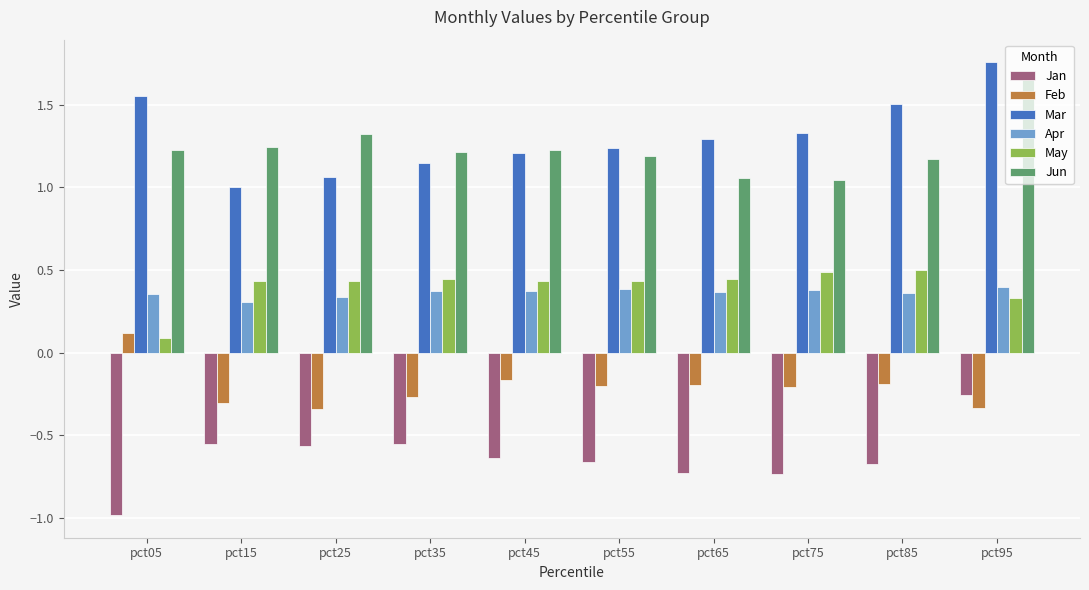

What is the difference between the highest and lowest values at pct25?

1.9